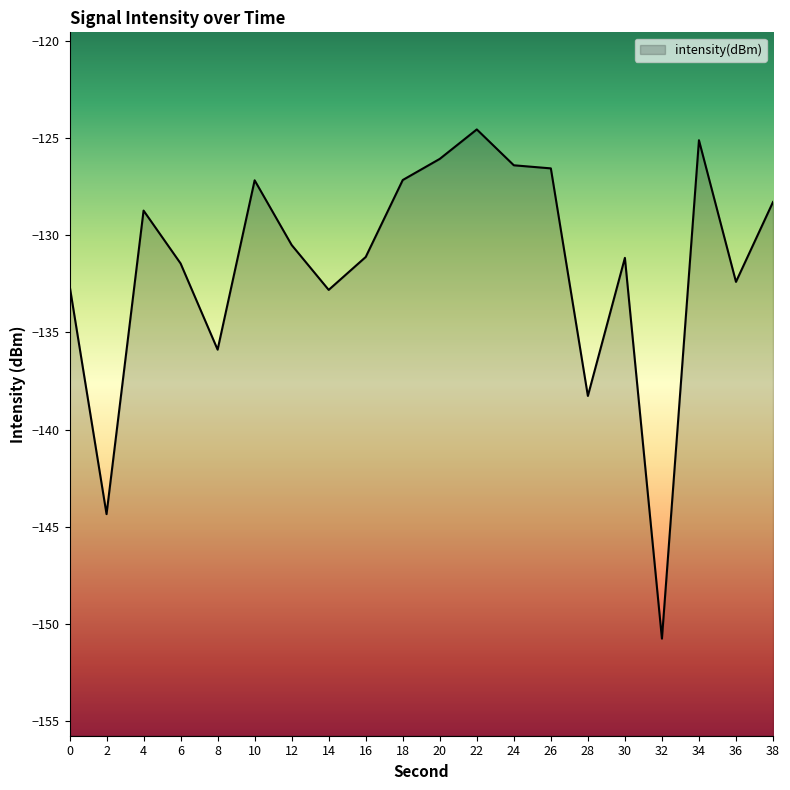

How many points are higher than both their immediate neighbors (excluding endpoints)?

5